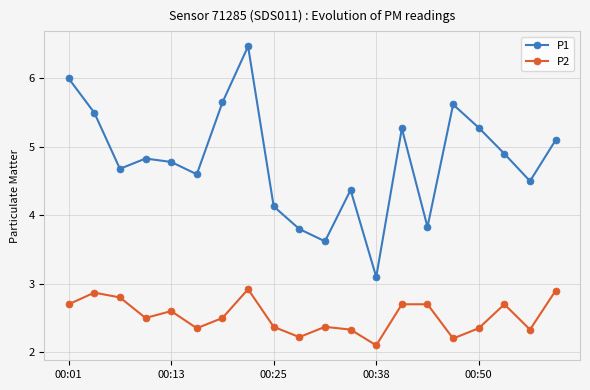

List the series in order of their peak value, lowest first.

P2, P1